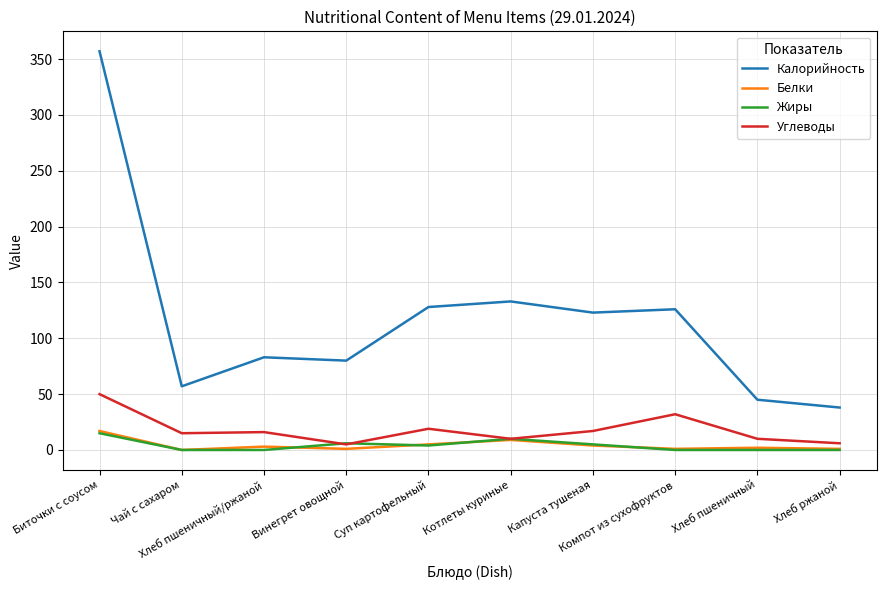

True or false: Калорийность and Жиры intersect in this chart.

False